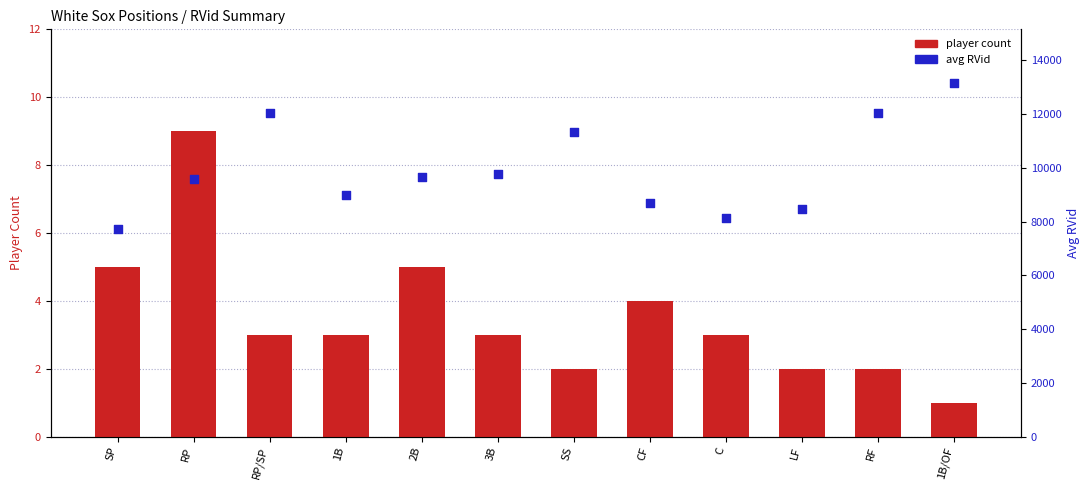

What are all the series names shown in the legend?

player count, avg RVid